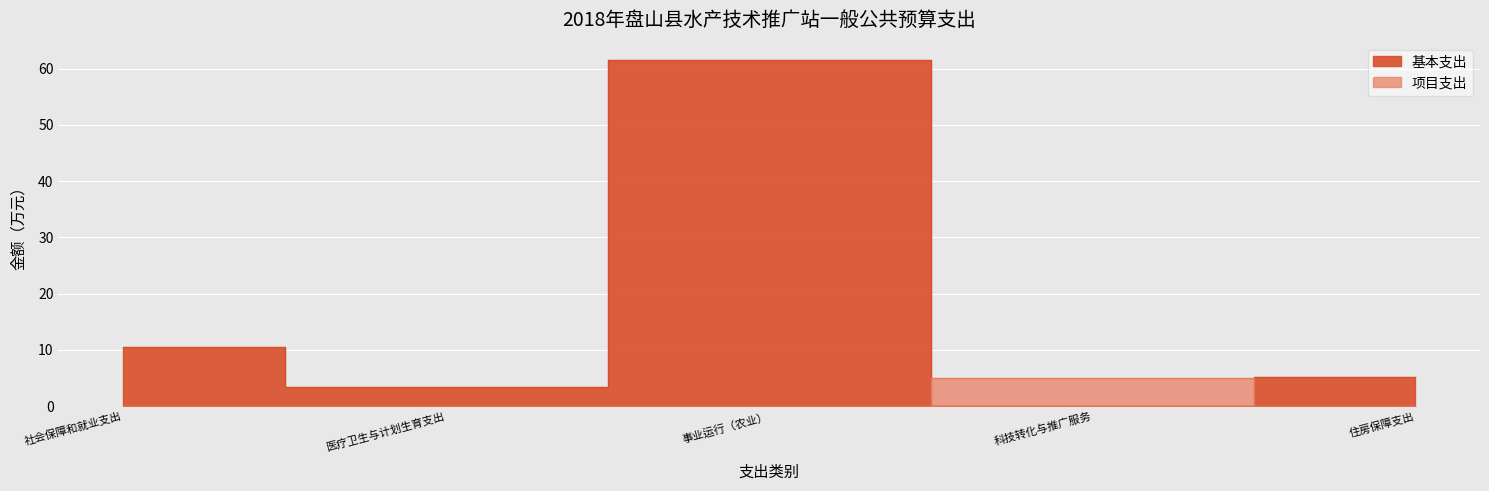

Reading left to right, transcribe all the data shown in this chart.

基本支出: 10.5	3.5	61.5	0.0	5.3
项目支出: 0.0	0.0	0.0	5.0	0.0